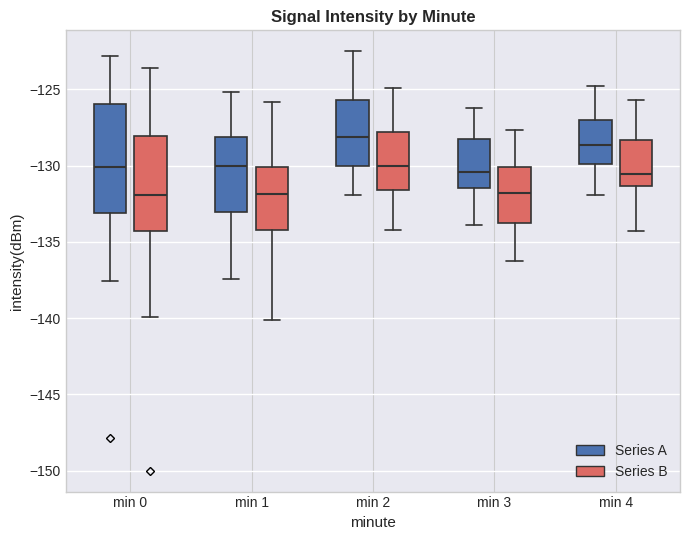

Reading left to right, read every box against the y-axis: the position of its median line, the range the box covers, and the ends of its whiskers. The values are not printed on the chart, so give them approximately, as read against the axis.

min 0 (Series A): median -130.0, box -133.0 to -126.0, whiskers -137.5 to -123.0
min 0 (Series B): median -132.0, box -134.5 to -128.0, whiskers -139.0 to -124.5
min 1 (Series A): median -130.0, box -133.0 to -128.0, whiskers -137.5 to -125.0
min 1 (Series B): median -132.0, box -135.0 to -129.5, whiskers -140.5 to -128.0
min 2 (Series A): median -128.0, box -130.0 to -125.5, whiskers -132.0 to -122.5
min 2 (Series B): median -130.0, box -132.0 to -127.0, whiskers -133.5 to -125.5
min 3 (Series A): median -130.5, box -131.5 to -128.0, whiskers -134.0 to -126.0
min 3 (Series B): median -132.5, box -133.0 to -130.0, whiskers -136.0 to -127.5
min 4 (Series A): median -128.5, box -130.0 to -127.0, whiskers -132.0 to -125.0
min 4 (Series B): median -130.5, box -132.0 to -129.0, whiskers -134.0 to -125.5